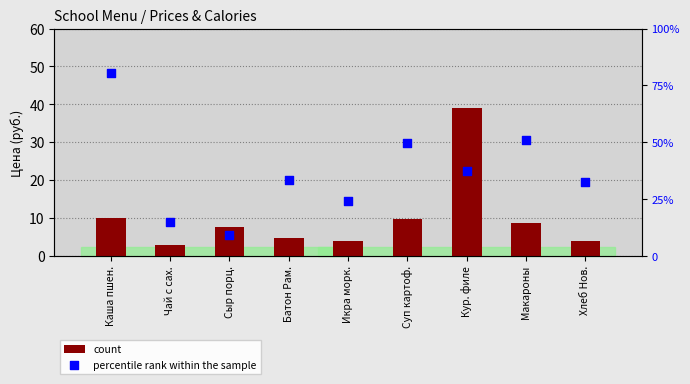

What are all the series names shown in the legend?

count, percentile rank within the sample